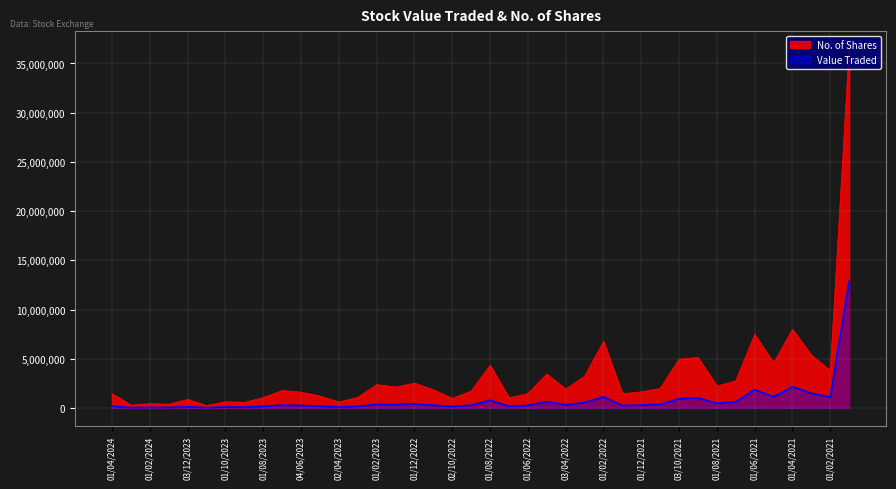

What is the lowest value of the No. of Shares series?

240710